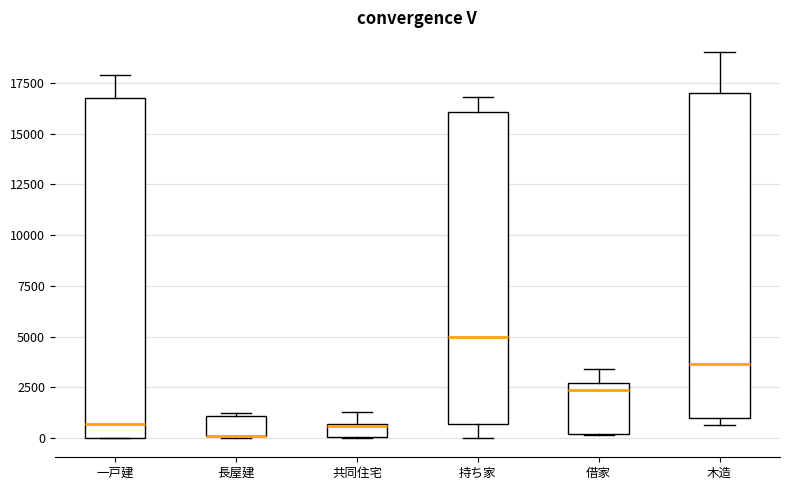

Which box is the tallest, from its lower edge to its upper edge?

一戸建